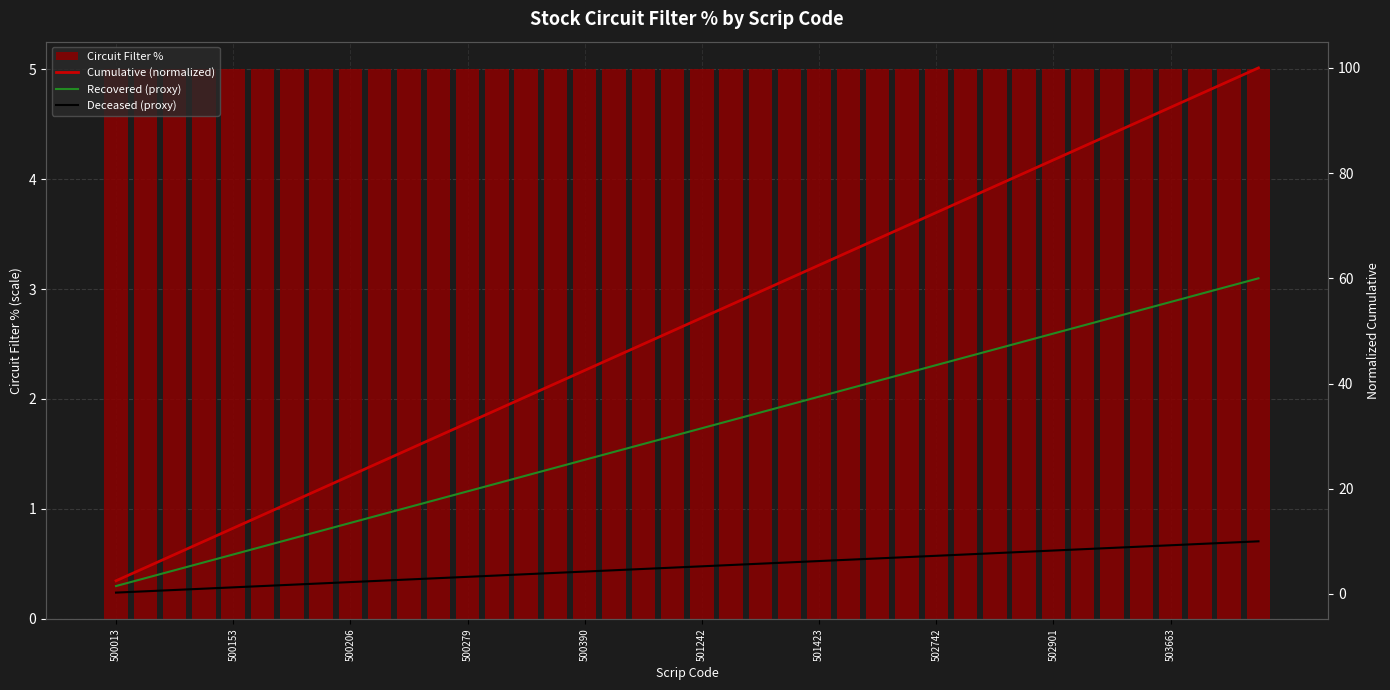

Which series has the largest range (max minus min)?

Cumulative (normalized)